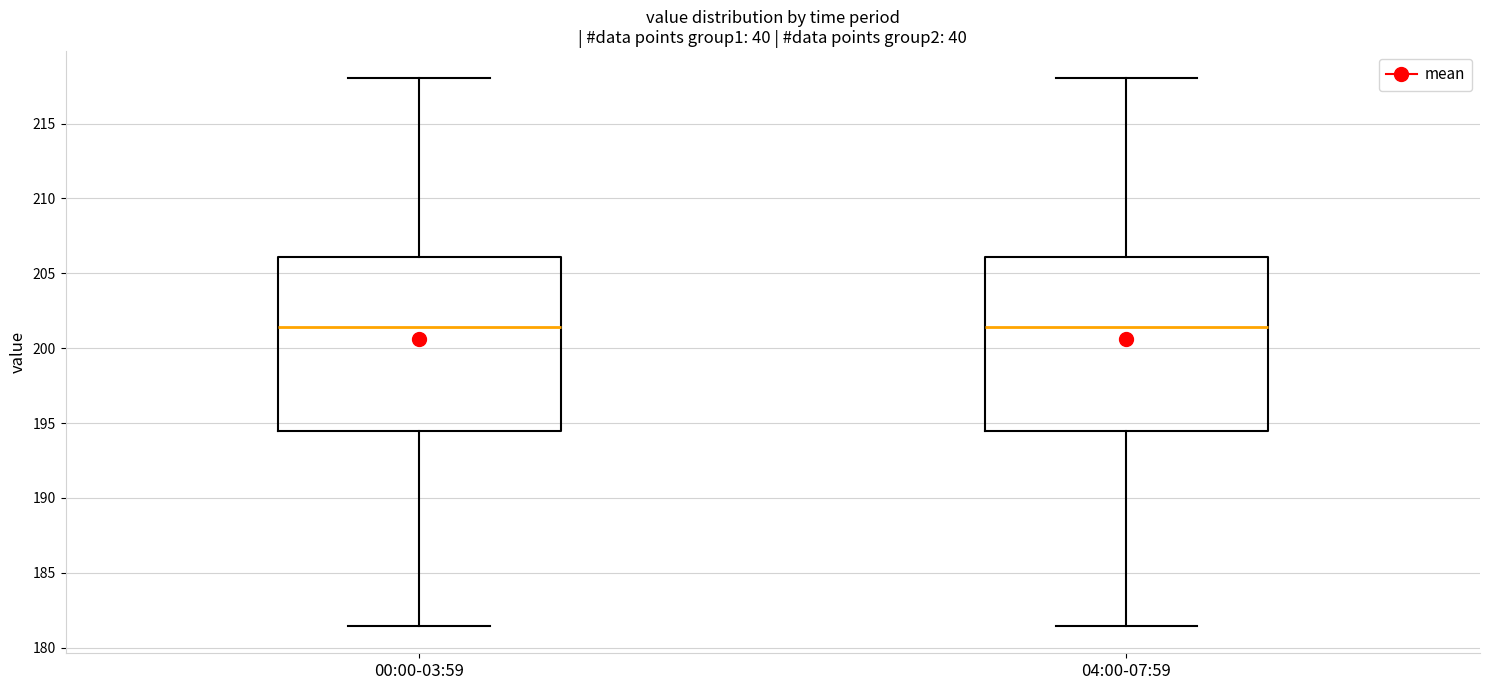

Reading left to right, read every box against the y-axis: the position of its median line, the range the box covers, and the ends of its whiskers. The values are not printed on the chart, so give them approximately, as read against the axis.

00:00-03:59: median 201.5, box 194.5 to 206.0, whiskers 181.5 to 218.0
04:00-07:59: median 201.5, box 194.5 to 206.0, whiskers 181.5 to 218.0